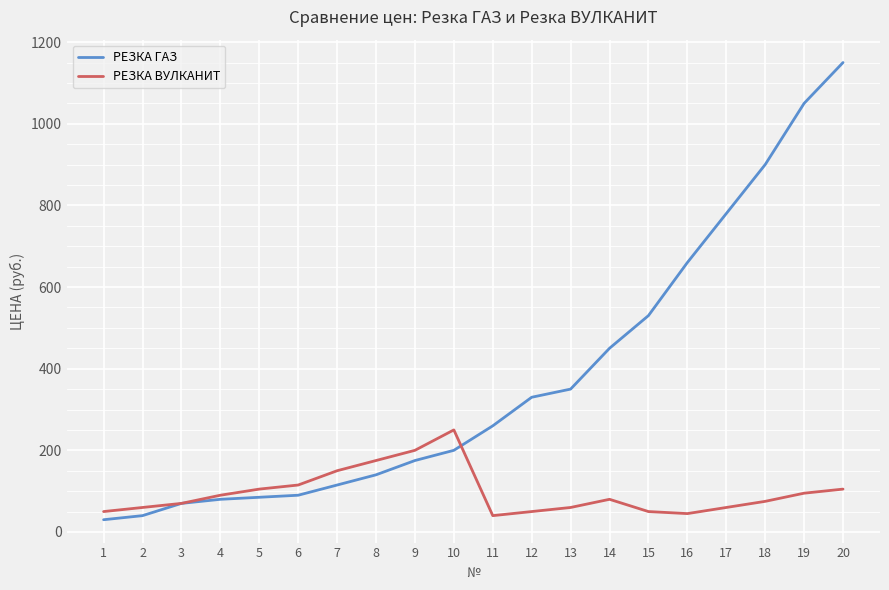

Reading left to right, list all the values displayed in this chart.

РЕЗКА ГАЗ: 1=30	2=40	3=70	4=80	5=85	6=90	7=115	8=140	9=175	10=200	11=260	12=330	13=350	14=450	15=530	16=660	17=780	18=900	19=1050	20=1150
РЕЗКА ВУЛКАНИТ: 1=50	2=60	3=70	4=90	5=105	6=115	7=150	8=175	9=200	10=250	11=40	12=50	13=60	14=80	15=50	16=45	17=60	18=75	19=95	20=105